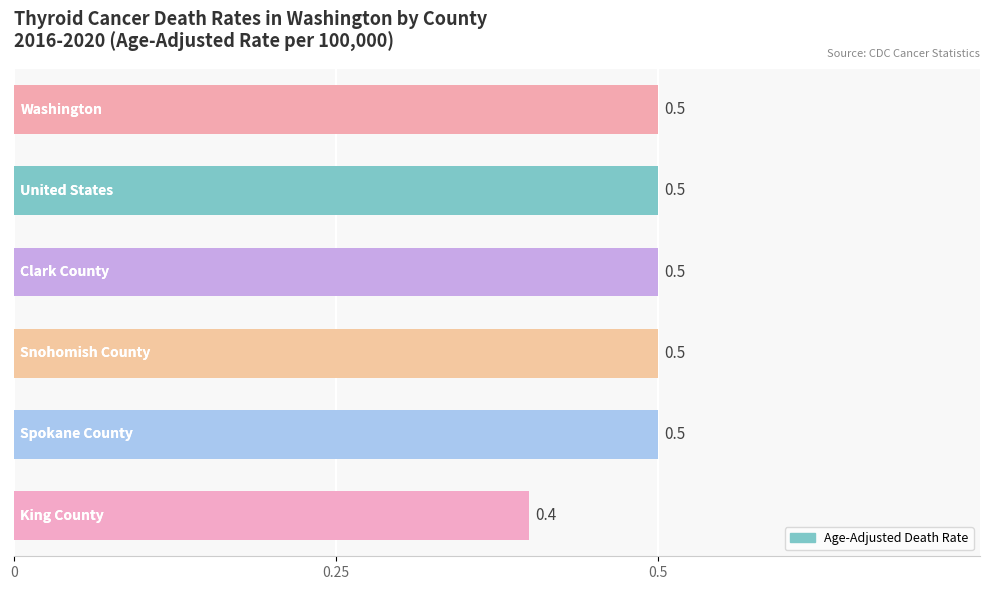

What is the maximum value shown in the chart?

0.5